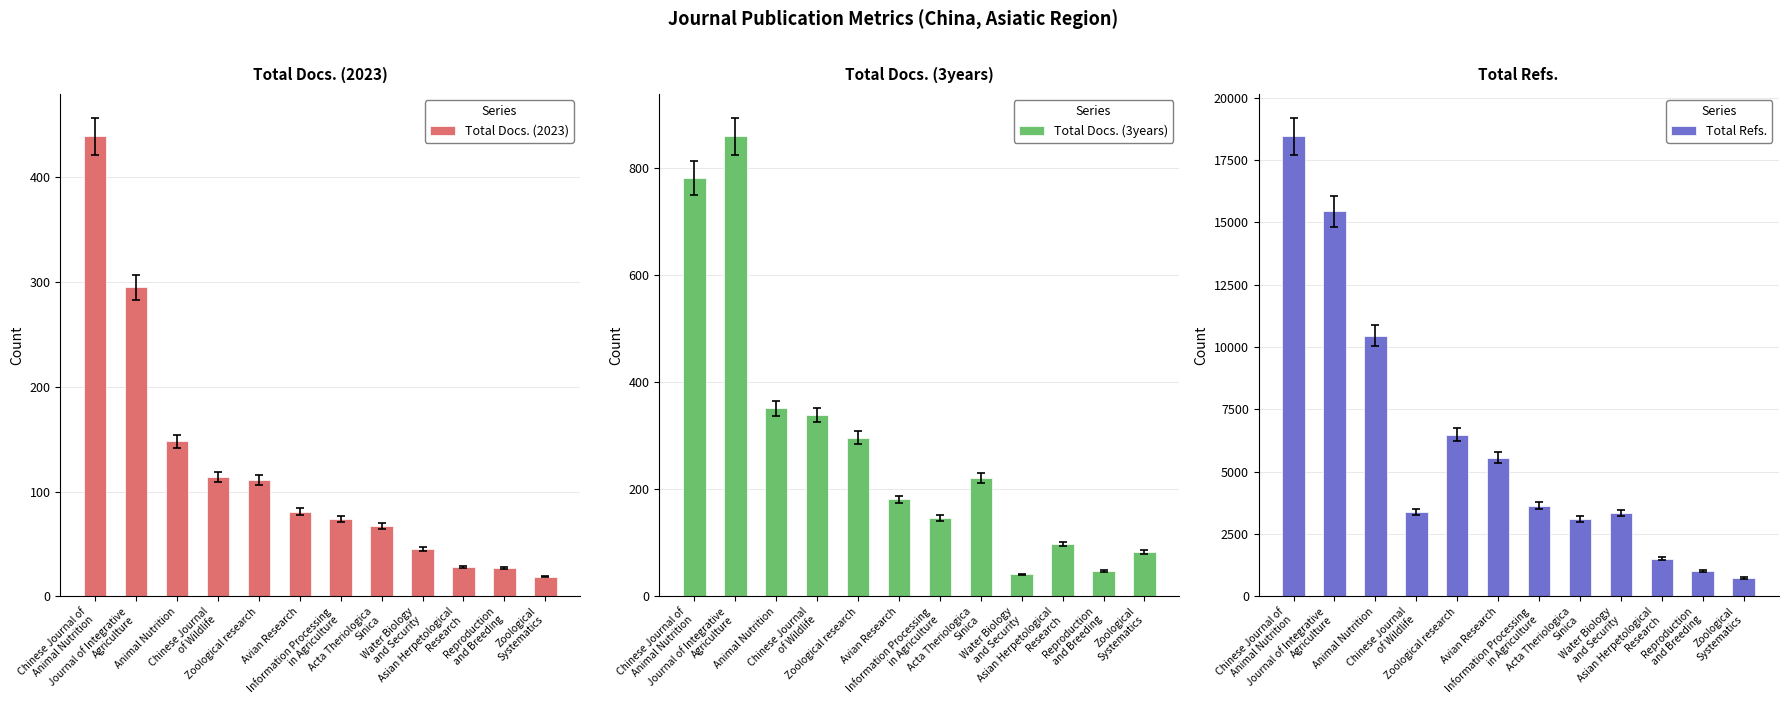

Reading right to left, extract all data points from this chart.

Total Docs. (2023): Zoological
Systematics=19	Reproduction
and Breeding=27	Asian Herpetological
Research=28	Water Biology
and Security=45	Acta Theriologica
Sinica=67	Information Processing
in Agriculture=74	Avian Research=81	Zoological research=111	Chinese Journal
of Wildlife=114	Animal Nutrition=148	Journal of Integrative
Agriculture=295	Chinese Journal of
Animal Nutrition=439
Total Docs. (3years): Zoological
Systematics=83	Reproduction
and Breeding=47	Asian Herpetological
Research=98	Water Biology
and Security=41	Acta Theriologica
Sinica=221	Information Processing
in Agriculture=146	Avian Research=181	Zoological research=296	Chinese Journal
of Wildlife=338	Animal Nutrition=351	Journal of Integrative
Agriculture=858	Chinese Journal of
Animal Nutrition=780
Total Refs.: Zoological
Systematics=748	Reproduction
and Breeding=1037	Asian Herpetological
Research=1518	Water Biology
and Security=3348	Acta Theriologica
Sinica=3091	Information Processing
in Agriculture=3638	Avian Research=5558	Zoological research=6480	Chinese Journal
of Wildlife=3388	Animal Nutrition=10465	Journal of Integrative
Agriculture=15446	Chinese Journal of
Animal Nutrition=18453